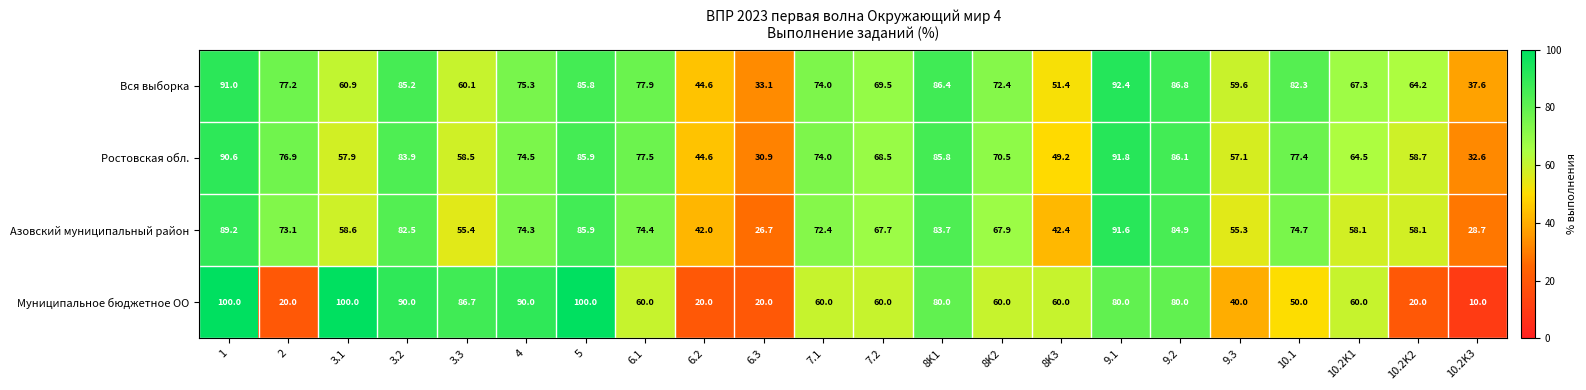

Which series has the largest range (max minus min)?

Муниципальное бюджетное ОО